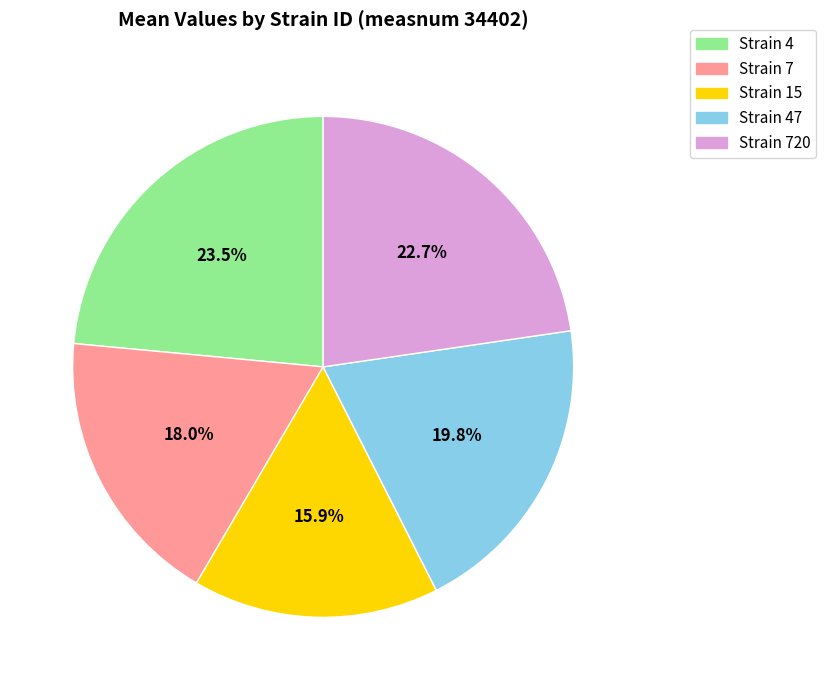

Is there a majority slice in this chart?

No